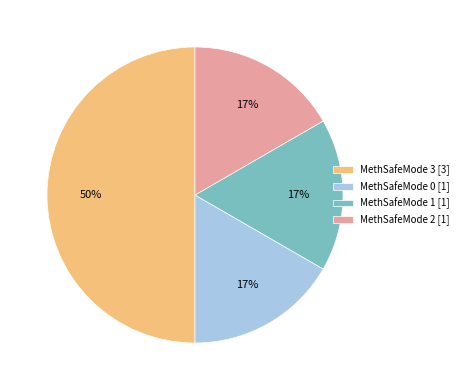

Which has a higher value, MethSafeMode 2 [1] or MethSafeMode 3 [3]?

MethSafeMode 3 [3]